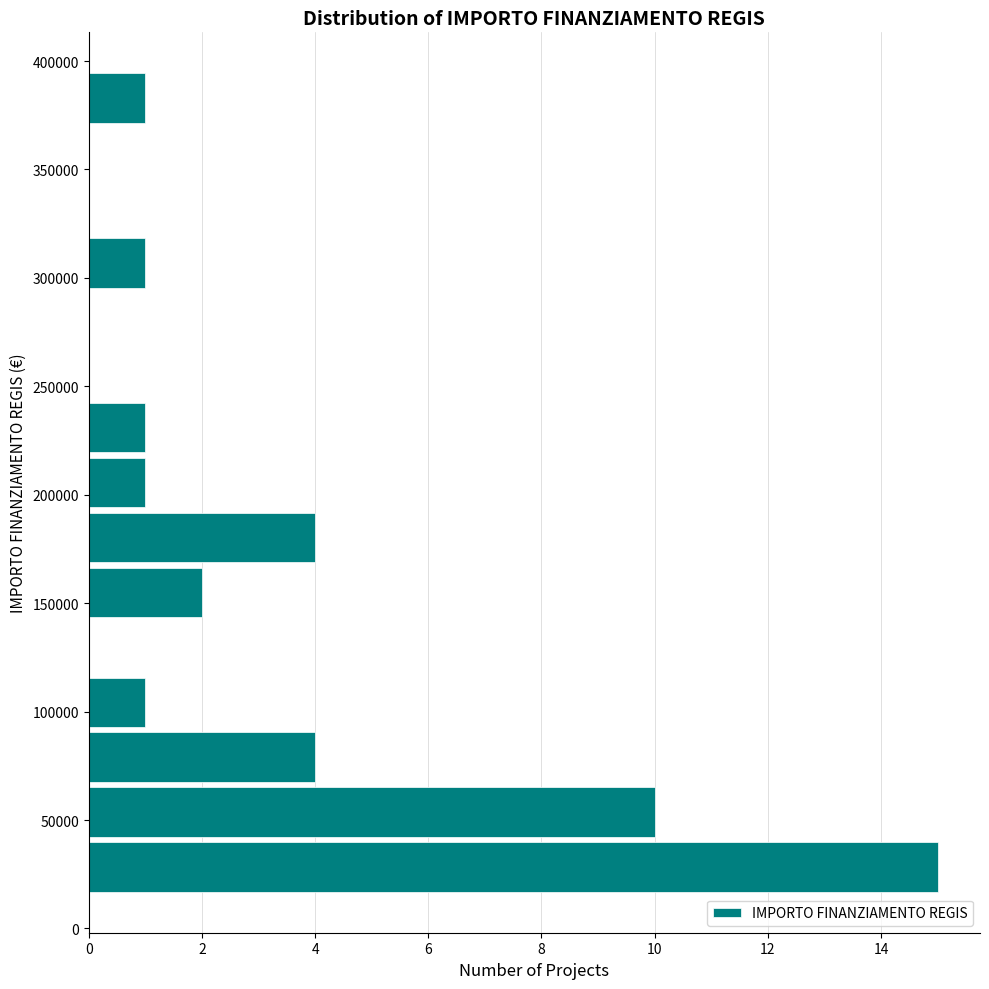

What is the length of the bar covering 65000 to 90000 on the y-axis? Neither the bar edges nor the lengths are printed on the chart, so give them approximately, as read against the axes.

4